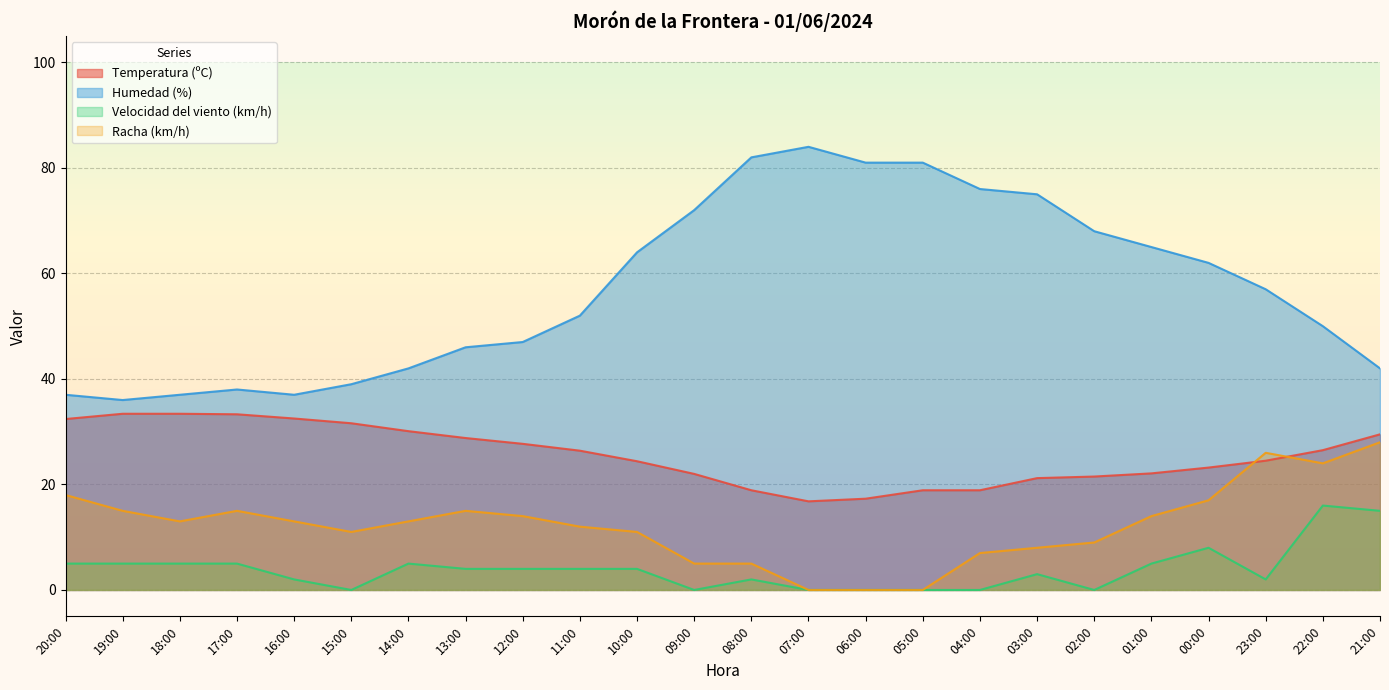

How many lines are shown in the chart?

4